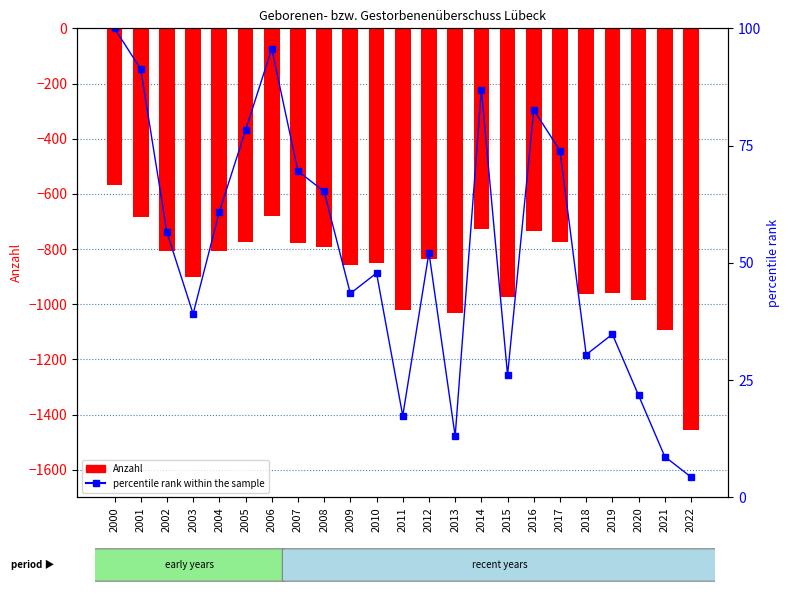

What is the difference between the maximum and second lowest values in the Anzahl series?

526.0